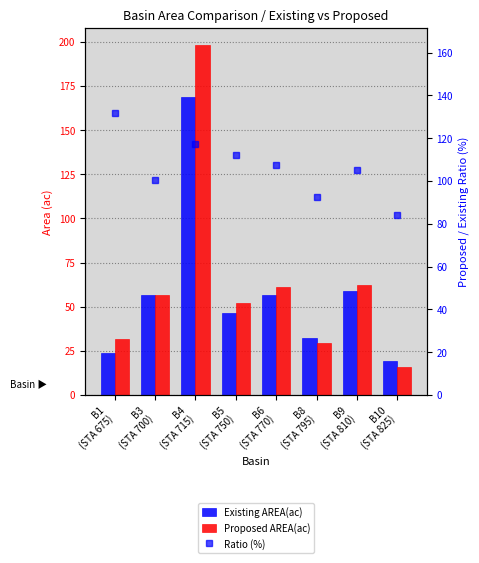

At which label does Existing AREA(ac) first exceed 56?

B3
(STA 700)